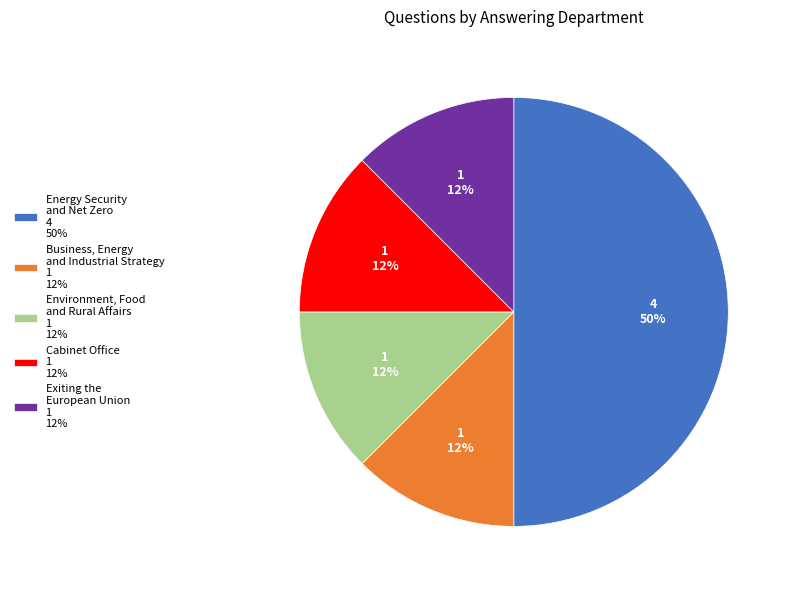

How many slices are in this pie chart?

5